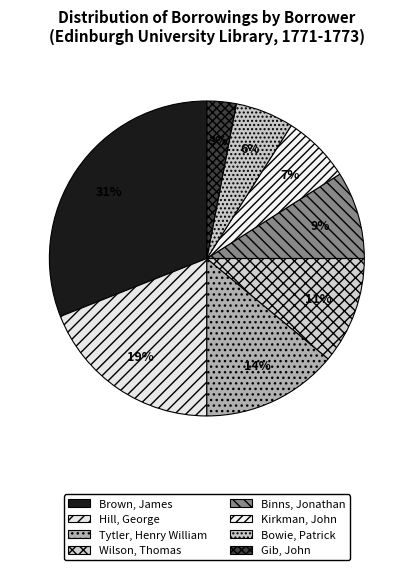

To the nearest percent, what percentage of the pie is Bowie, Patrick?

6%